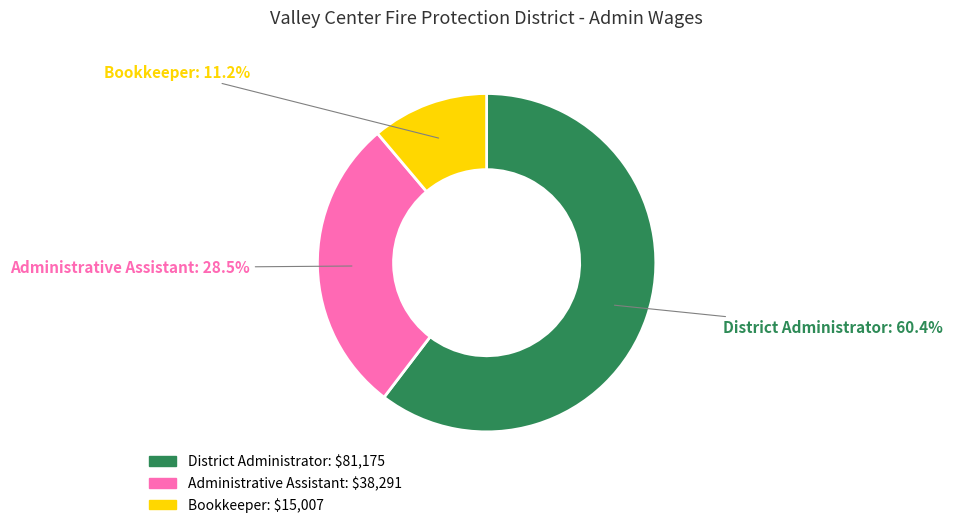

What is the ratio of the value at Administrative Assistant to the value at District Administrator?

0.5